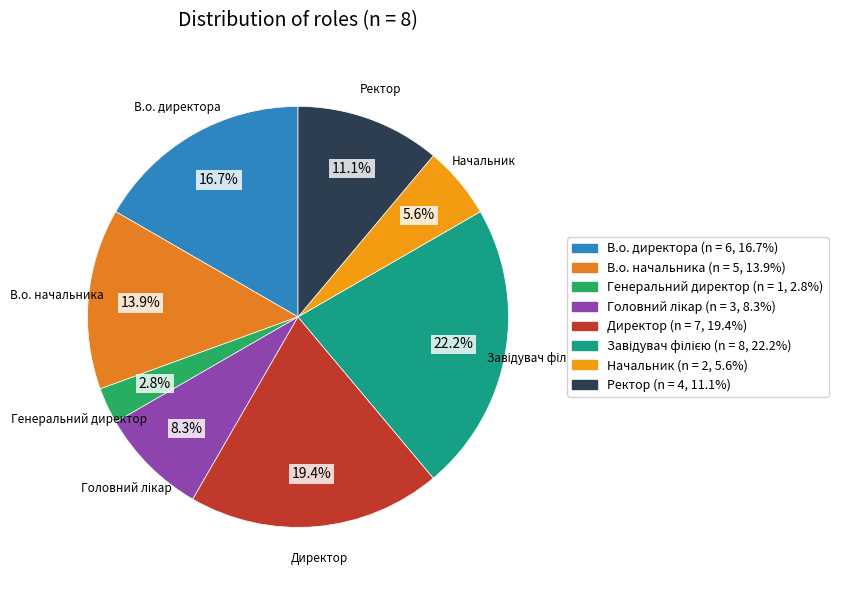

Is Начальник the majority of the pie?

No